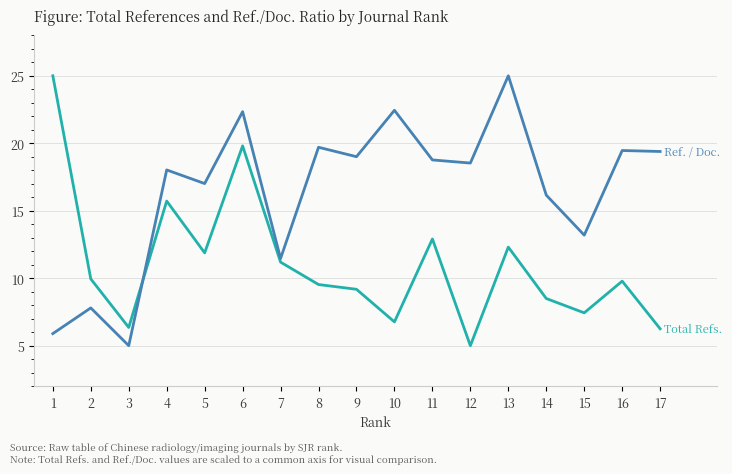

What is the total value across all series at 15?

20.6